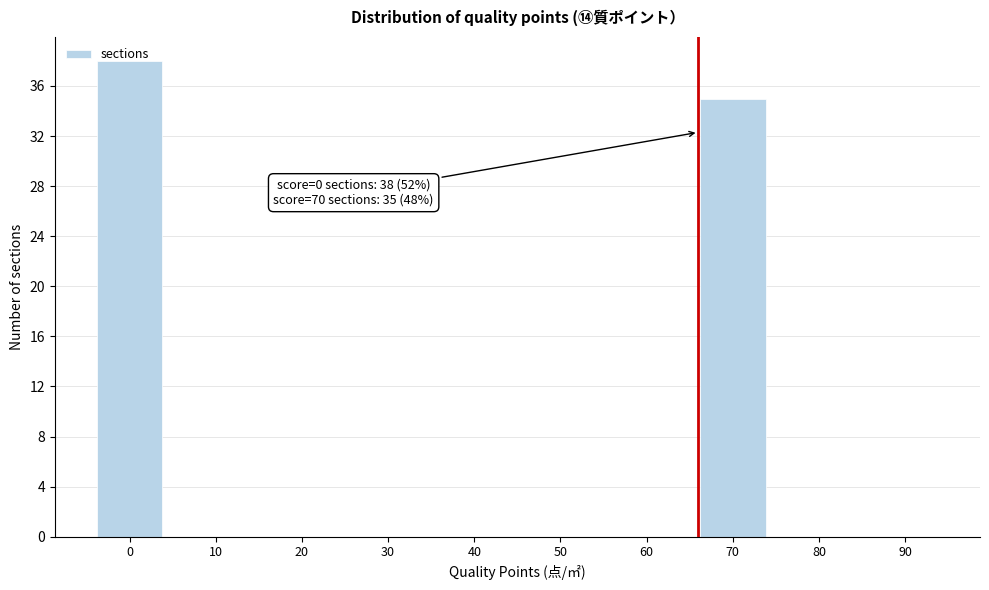

What is the change in value from 0 to 50?

-38